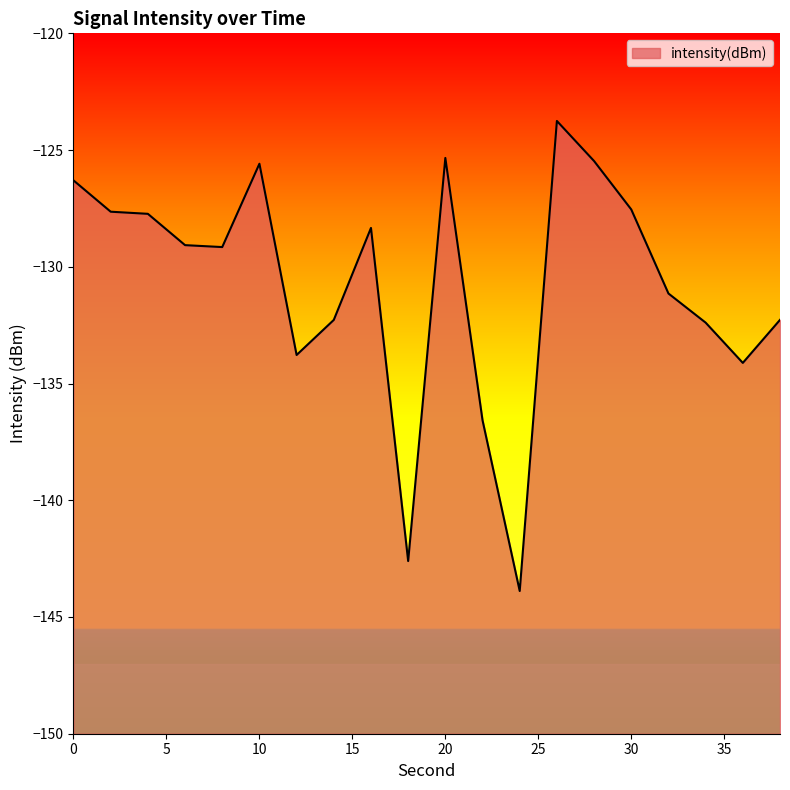

What is the value of the 18th point from the left?

-132.4